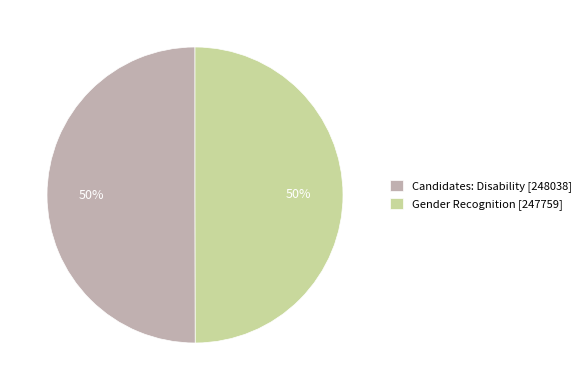

To the nearest percent, what percentage of the pie is Gender Recognition [247759]?

50%